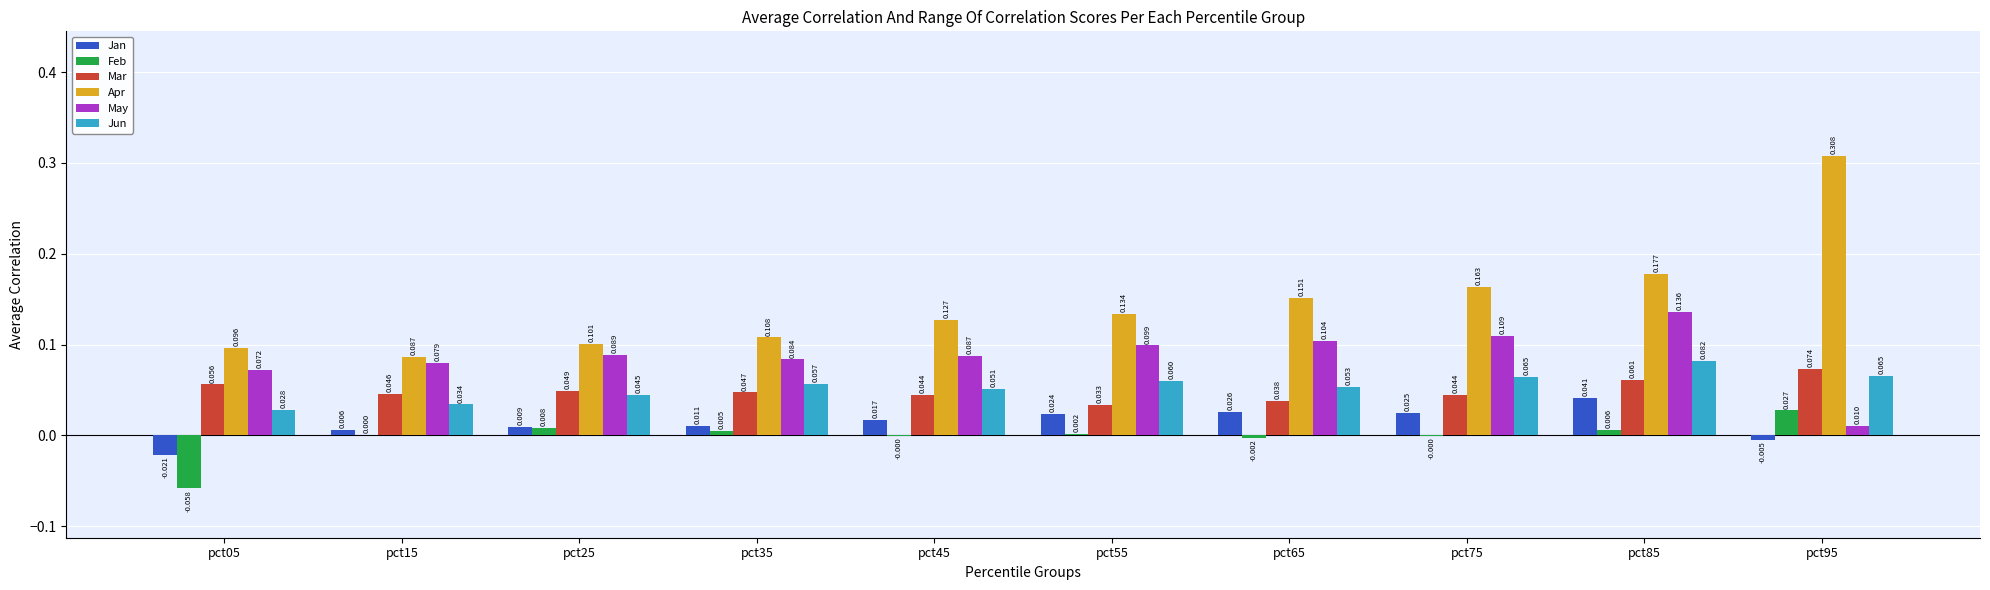

Rank the categories by Apr value from lowest to highest.

pct15, pct05, pct25, pct35, pct45, pct55, pct65, pct75, pct85, pct95